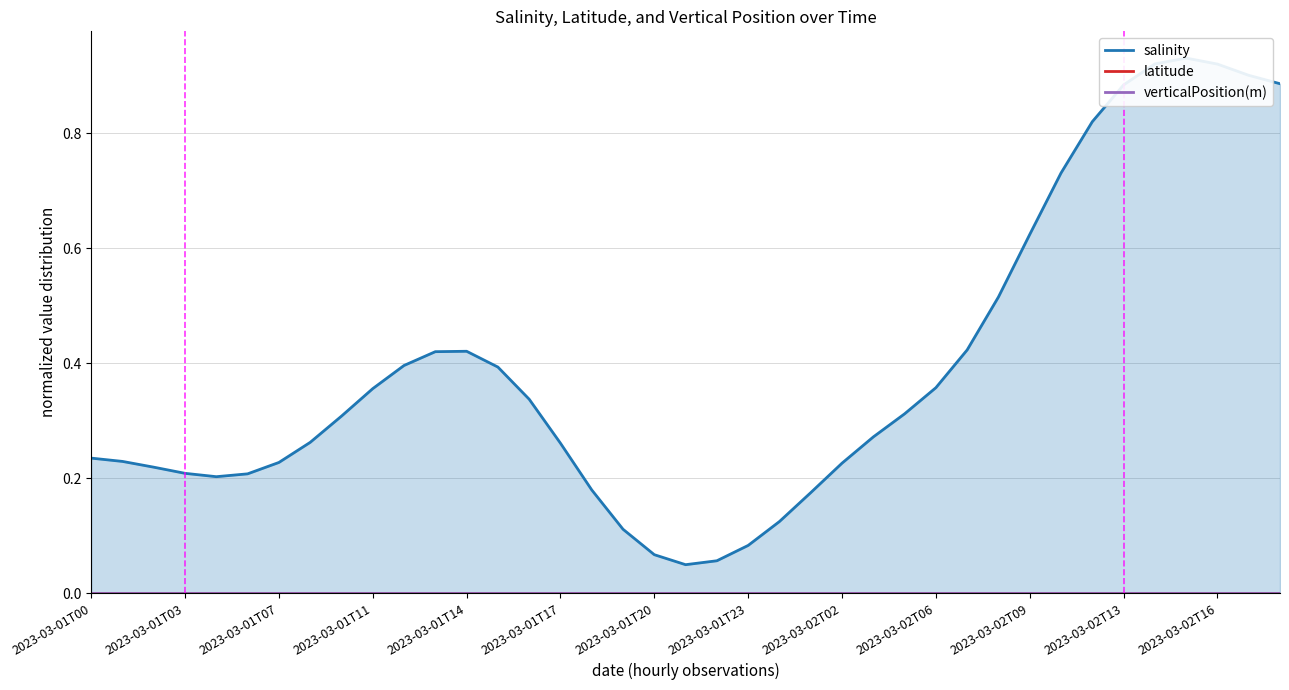

What is the difference between the maximum and minimum values in the salinity series?

0.9